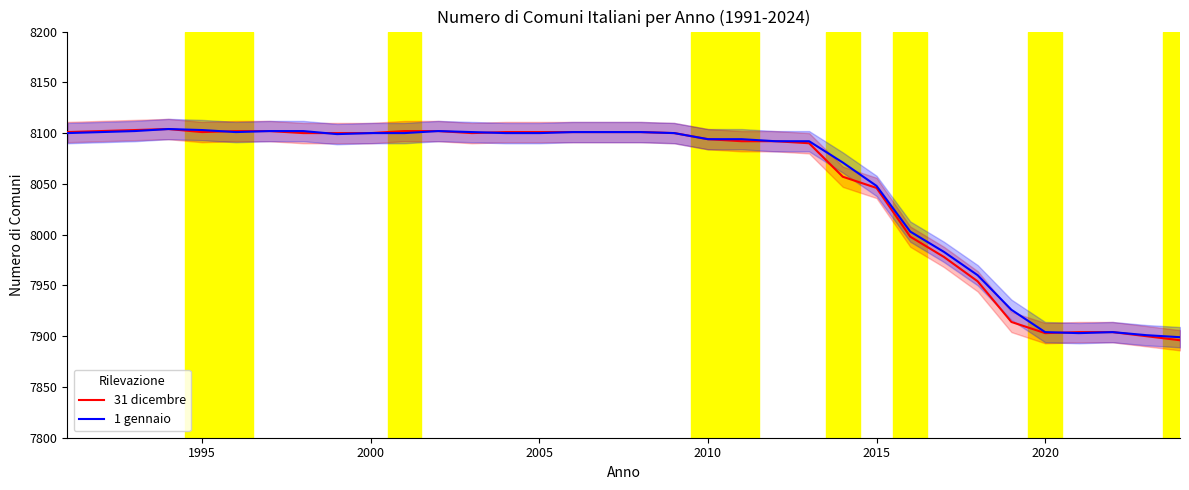

What is the minimum value for 31 dicembre?

7896